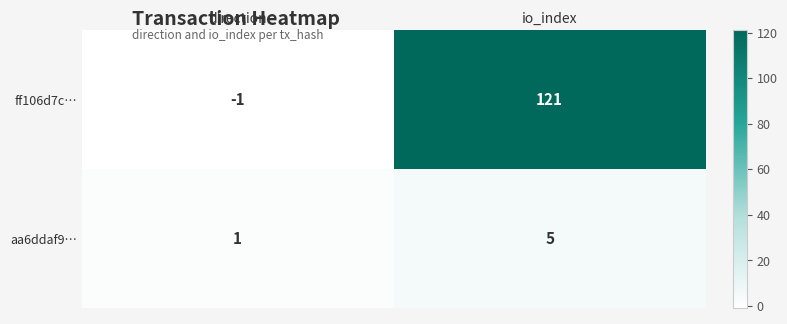

True or false: aa6ddaf9… has a value of 2 at direction.

False